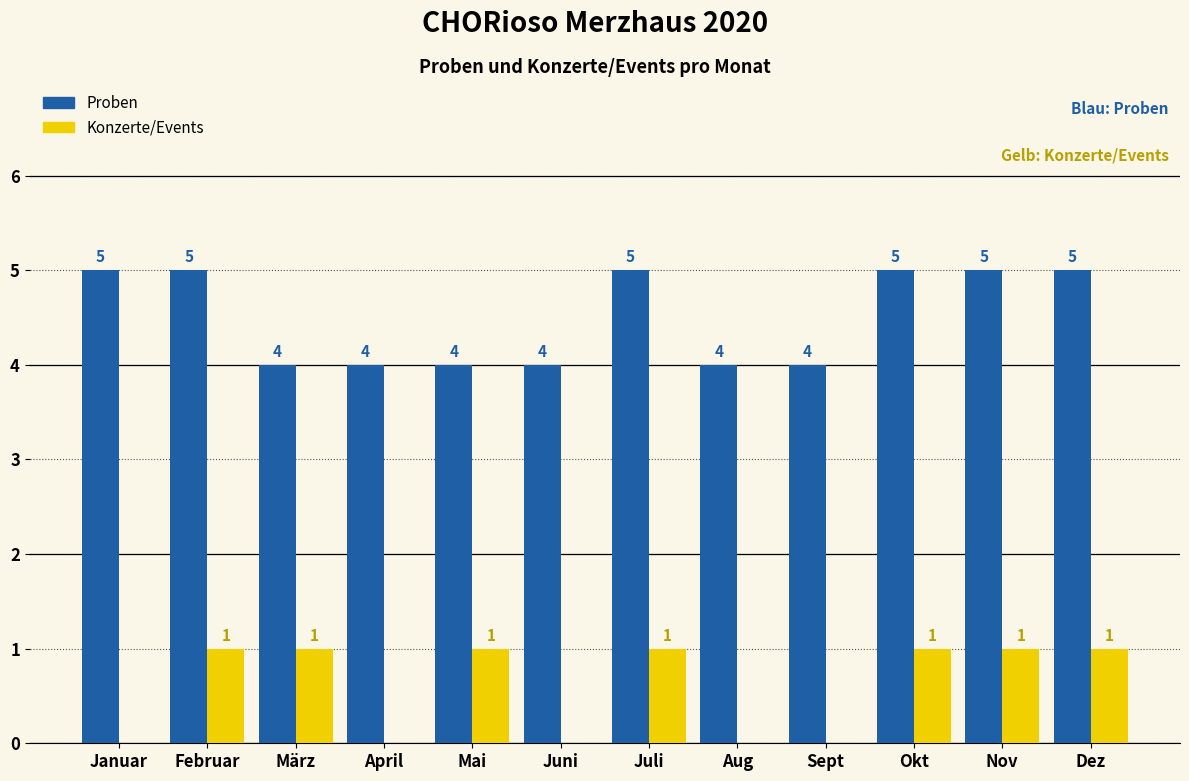

What is the highest value of the Proben series?

5